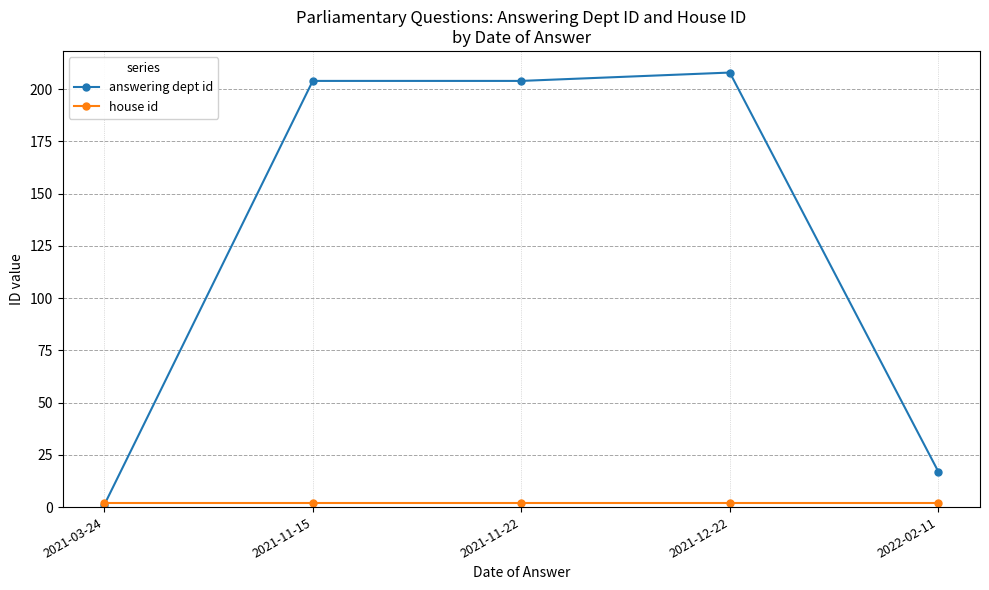

What is the label of the 5th point from the left?

2022-02-11